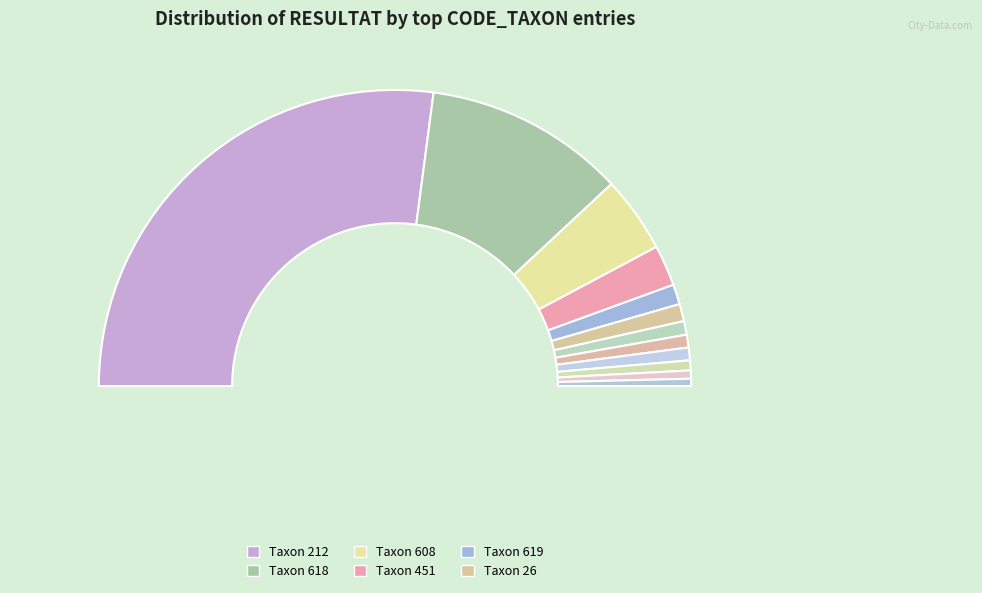

To the nearest percent, what is the combined percentage of 383 and 618?

23%